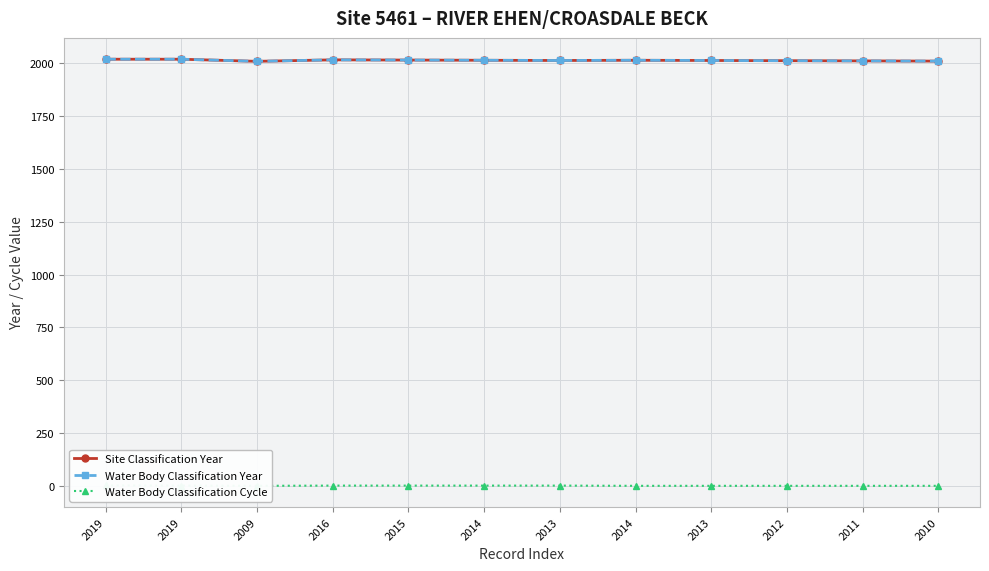

How many interior local valleys does the Site Classification Year series have?

2